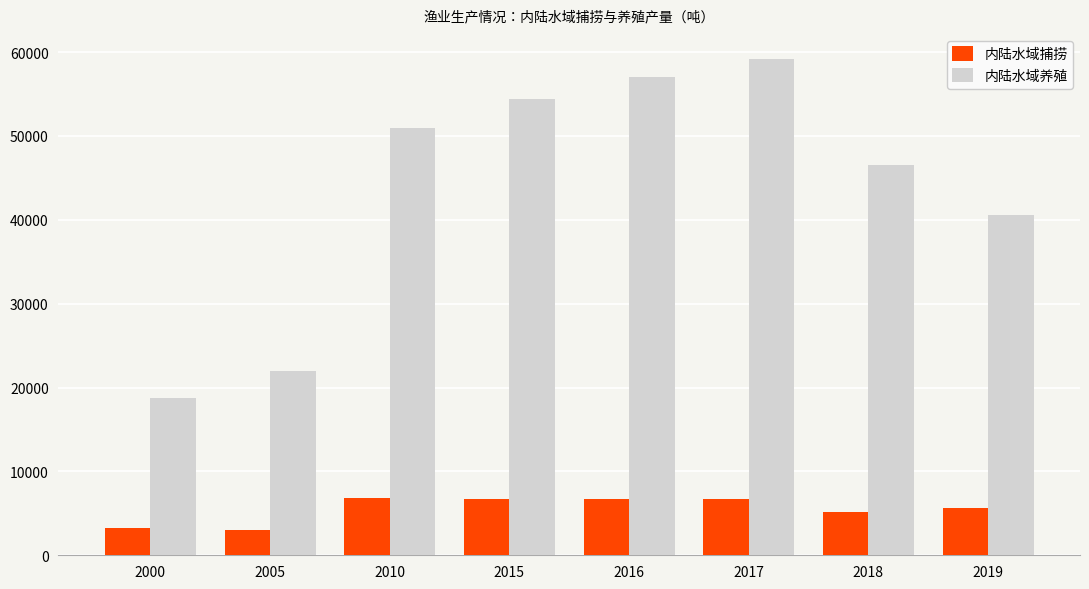

What is the difference between the 内陆水域捕捞 values at 2010 and 2000?

3657